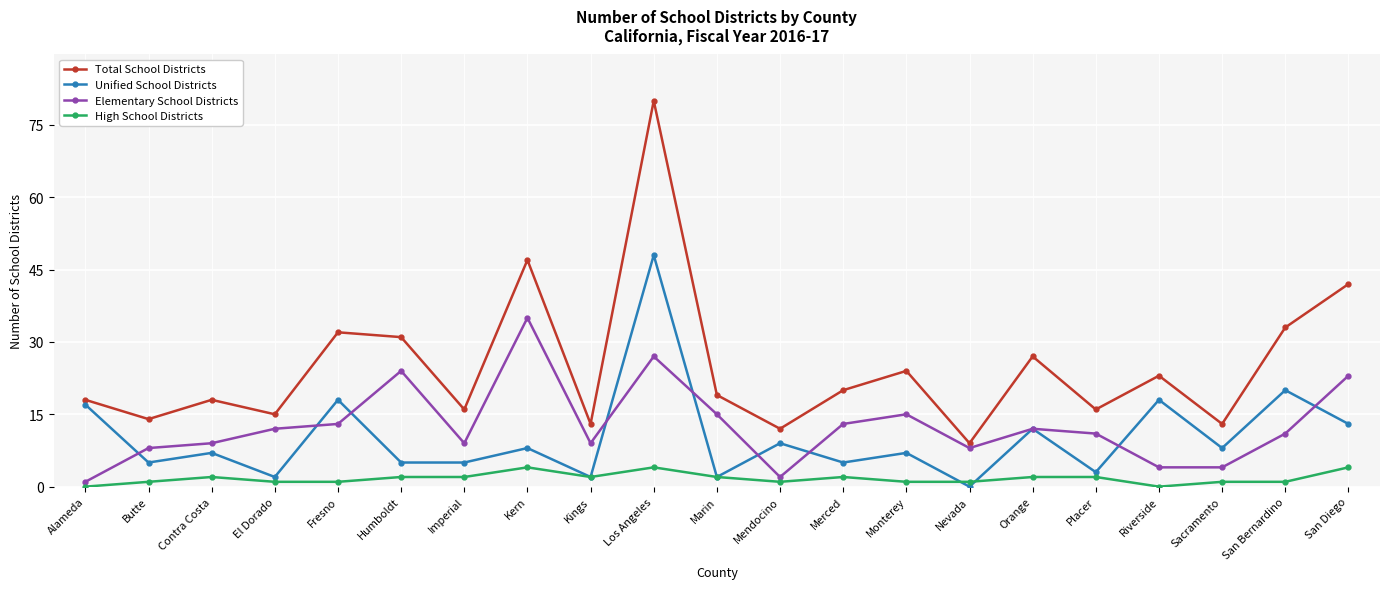

True or false: Unified School Districts has more than 0 interior local peaks.

True